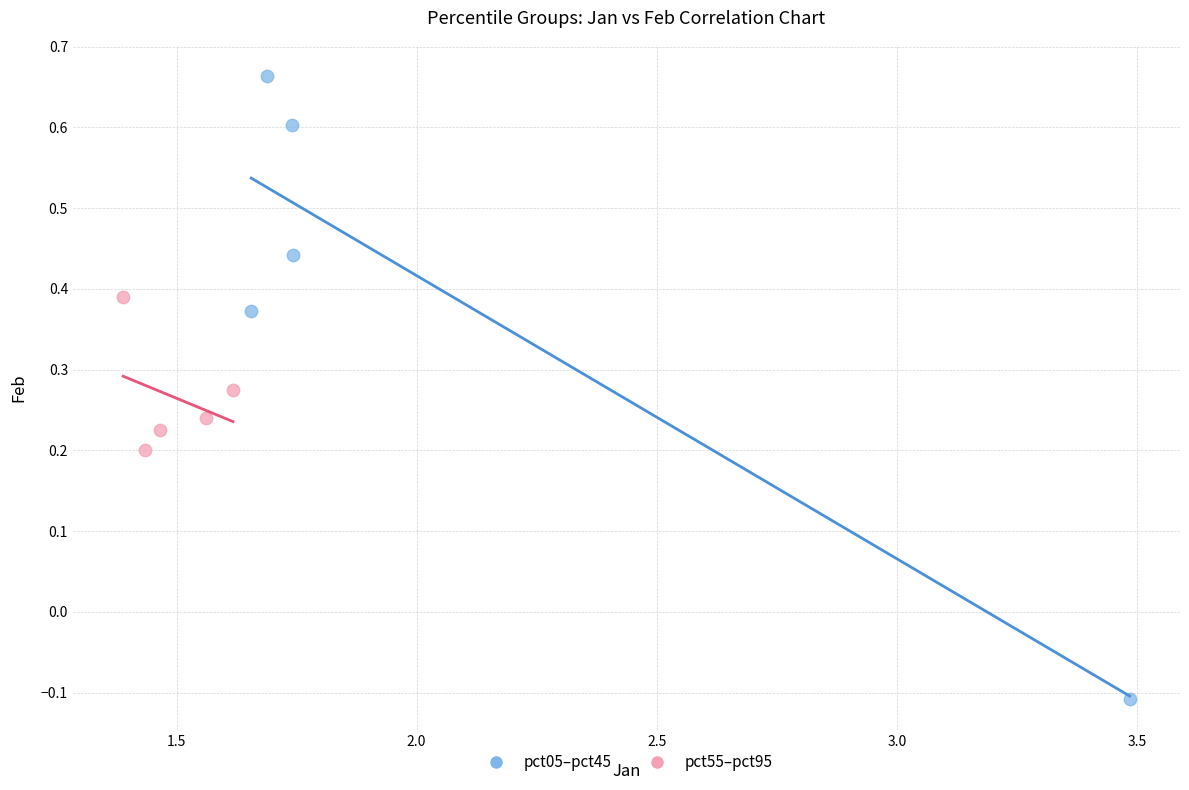

What are all the series names shown in the legend?

pct05–pct45, pct55–pct95